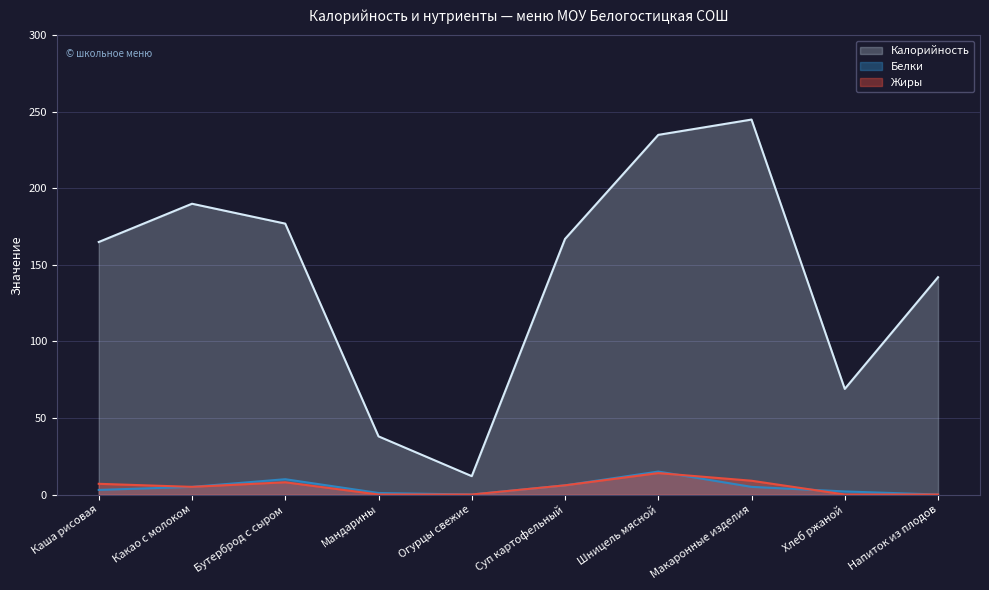

Is it true that Белки equals 2 at Хлеб ржаной?

True